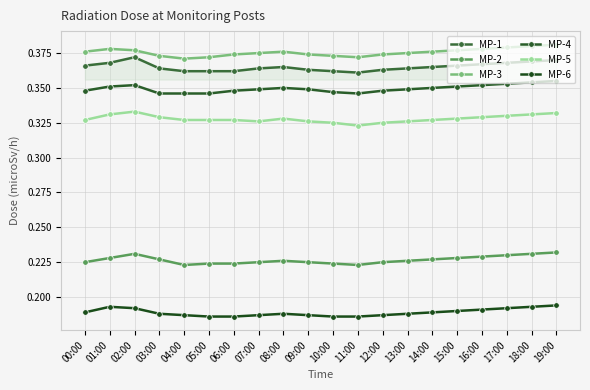

How many data points does each series have?

20